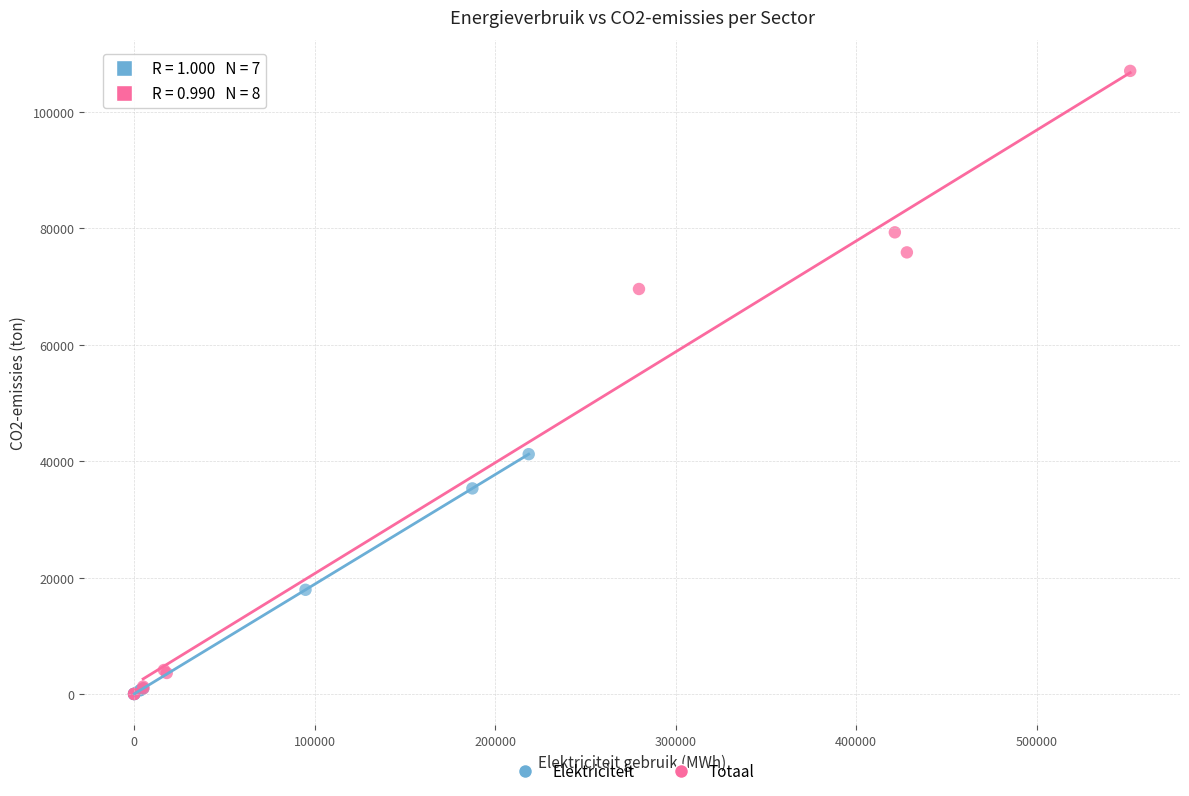

Which series contains the highest Y value?

Totaal